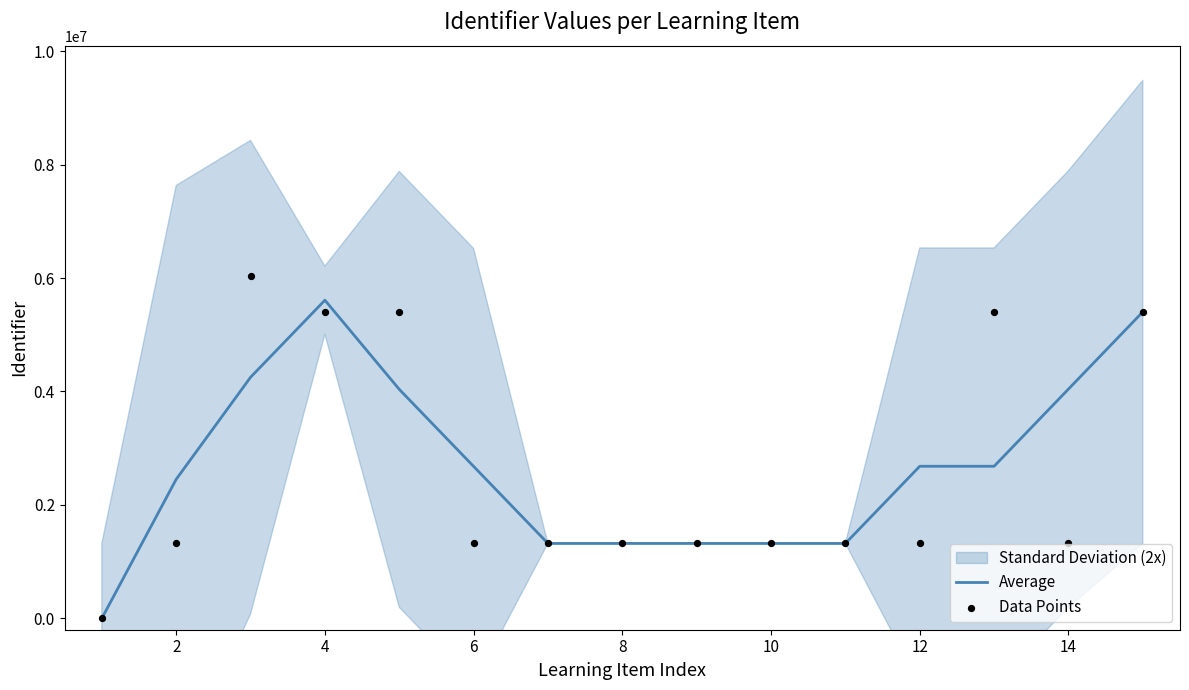

Which series has the largest total across all categories?

Average